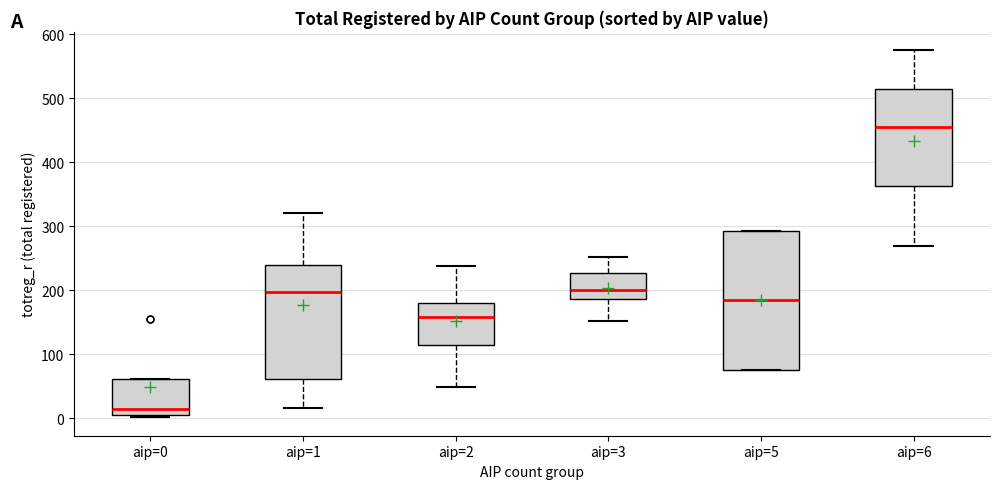

Which box has the highest median line?

aip=6